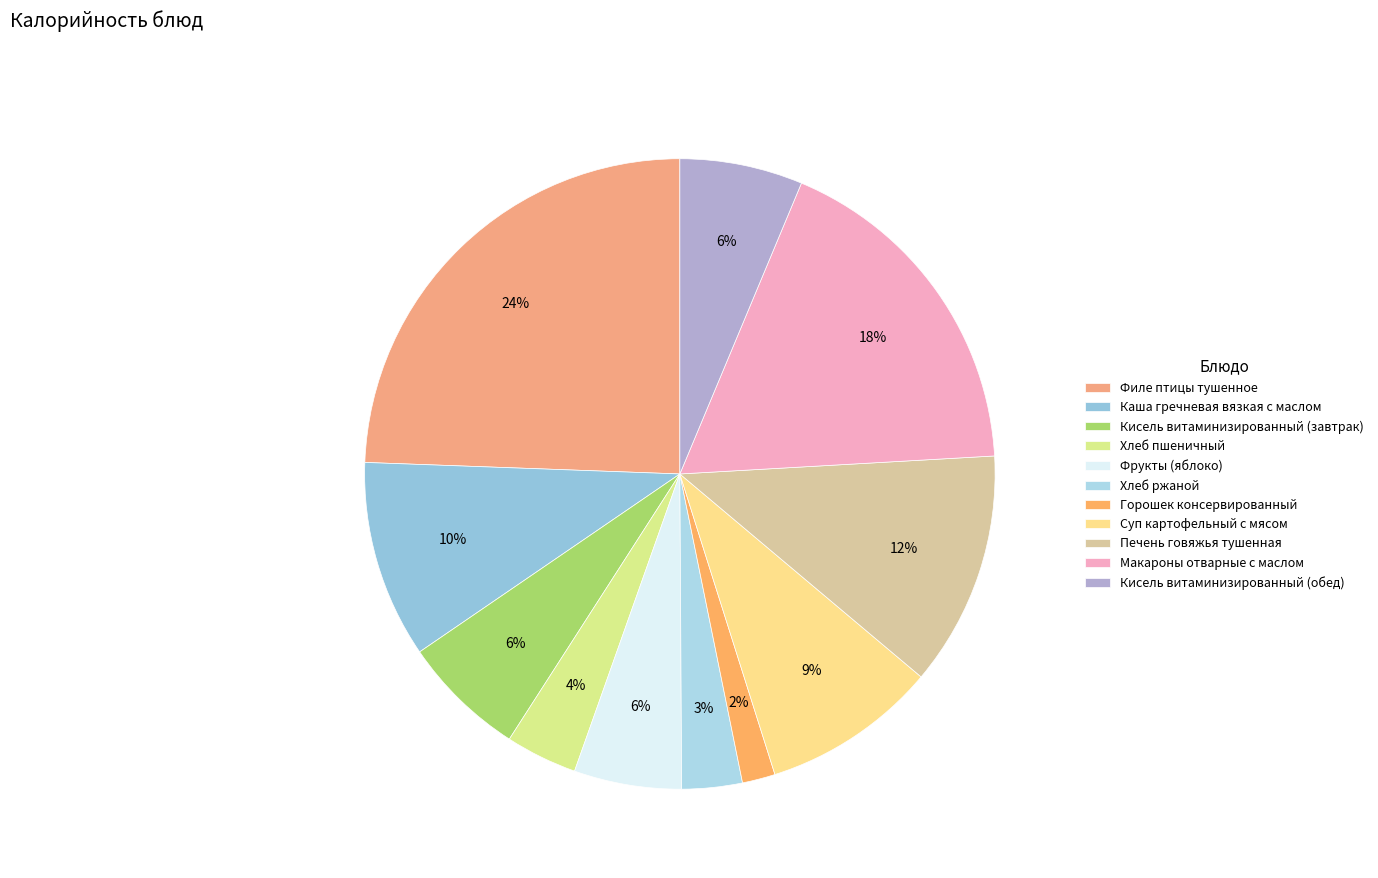

To the nearest percent, what portion does Филе птицы тушенное represent?

24%